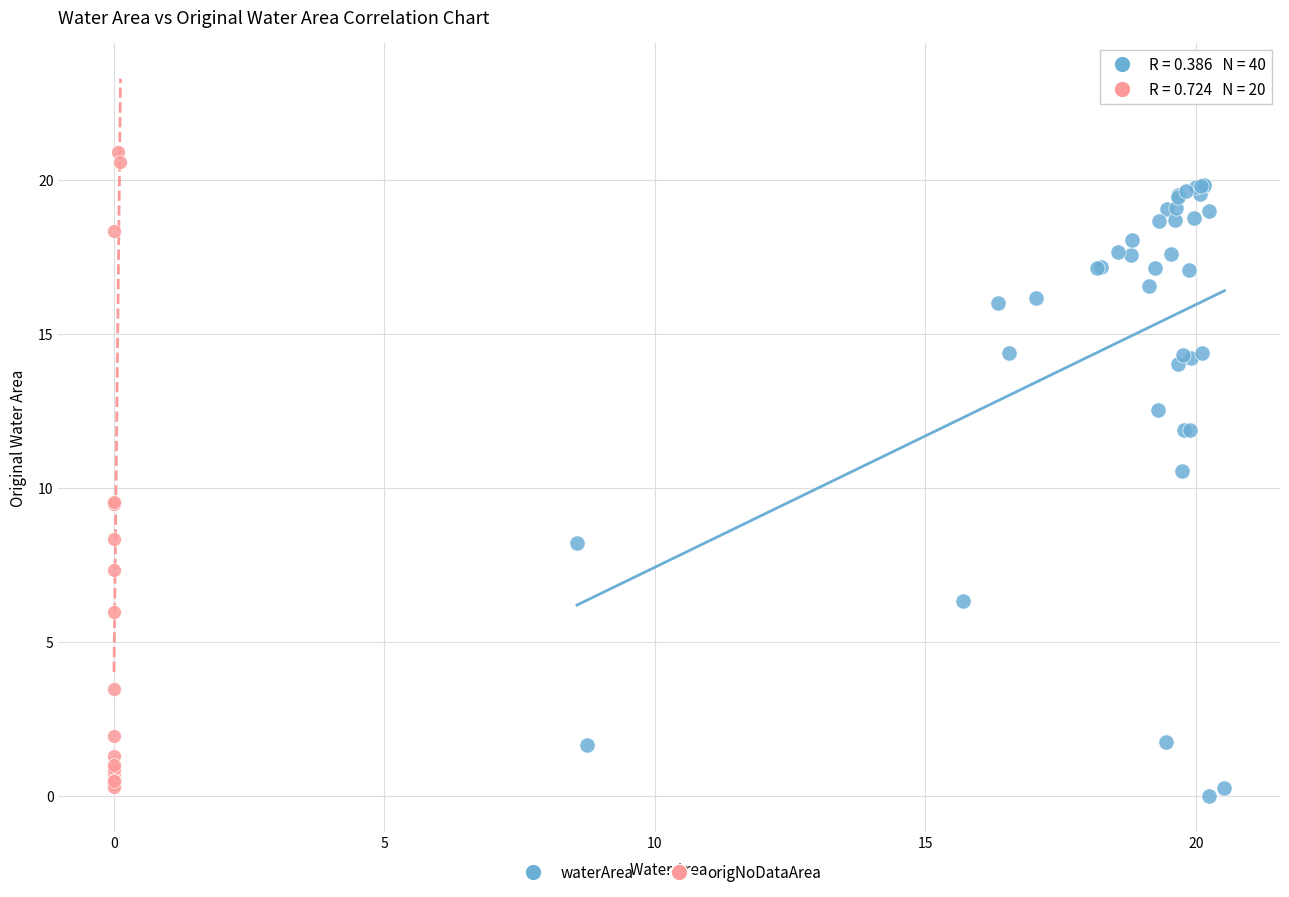

Which series contains the highest Y value?

origNoDataArea